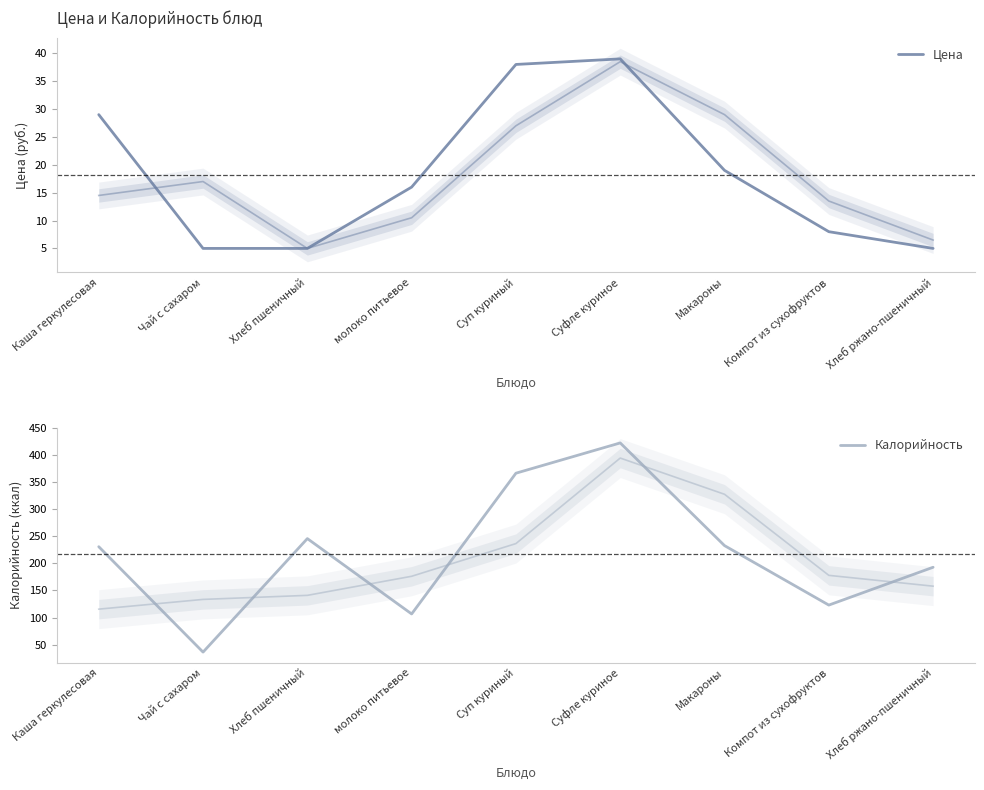

The Калорийность series shows 571.9 at Суп куриный. True or false?

False